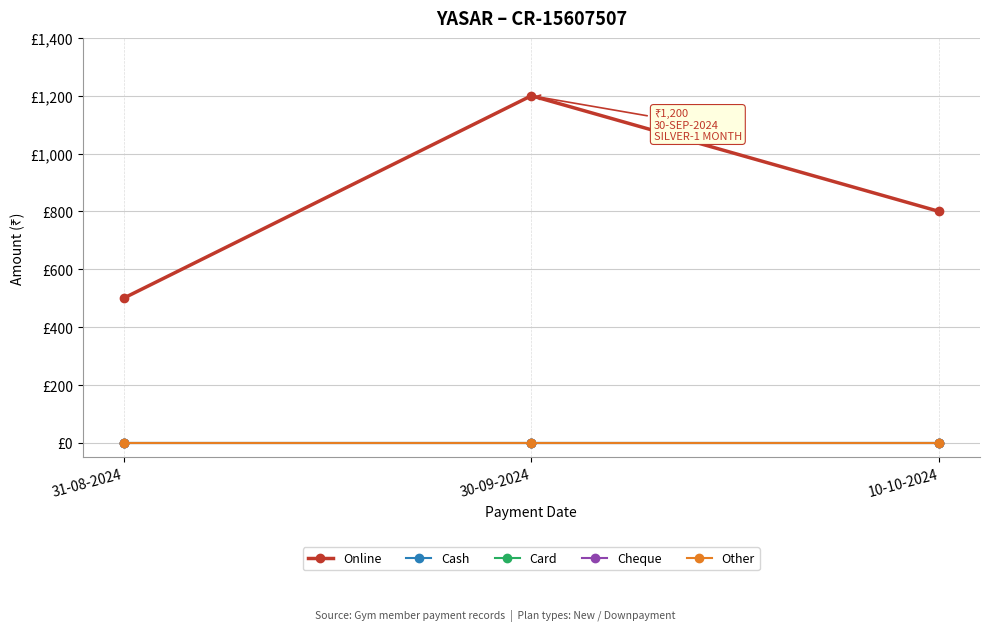

Does the chart have visible grid lines?

Yes